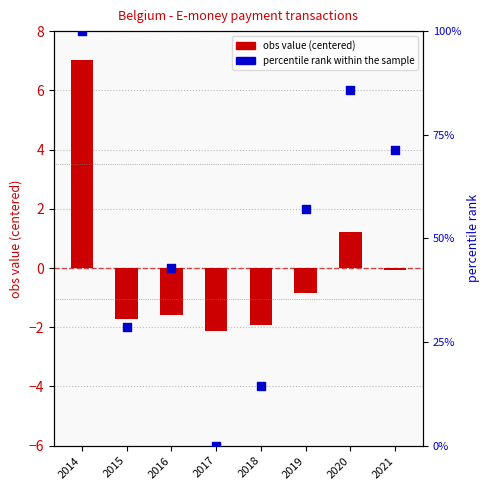

Which series reaches the minimum Y coordinate?

obs value (centered)